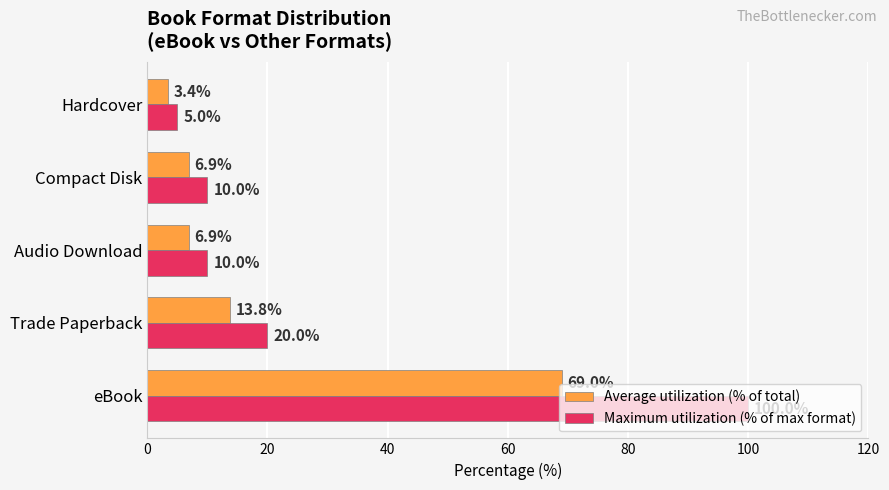

At how many categories does at least one series exceed 52?

1